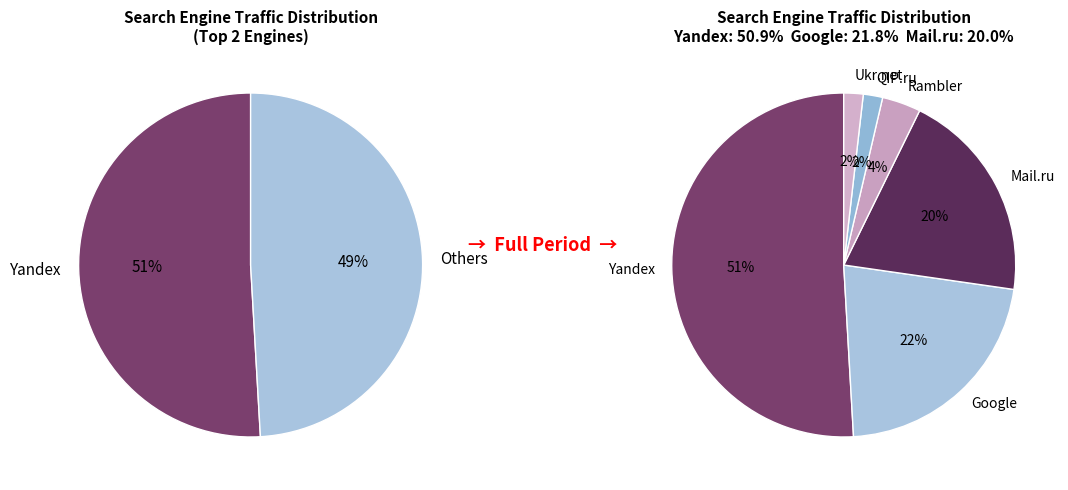

Which slice is the smallest?

QIP.ru